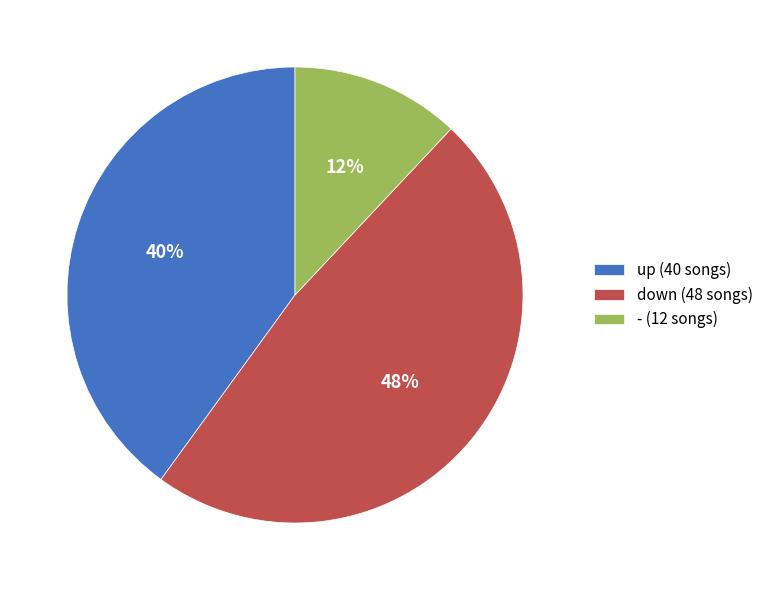

Which has a higher value, - or up?

up